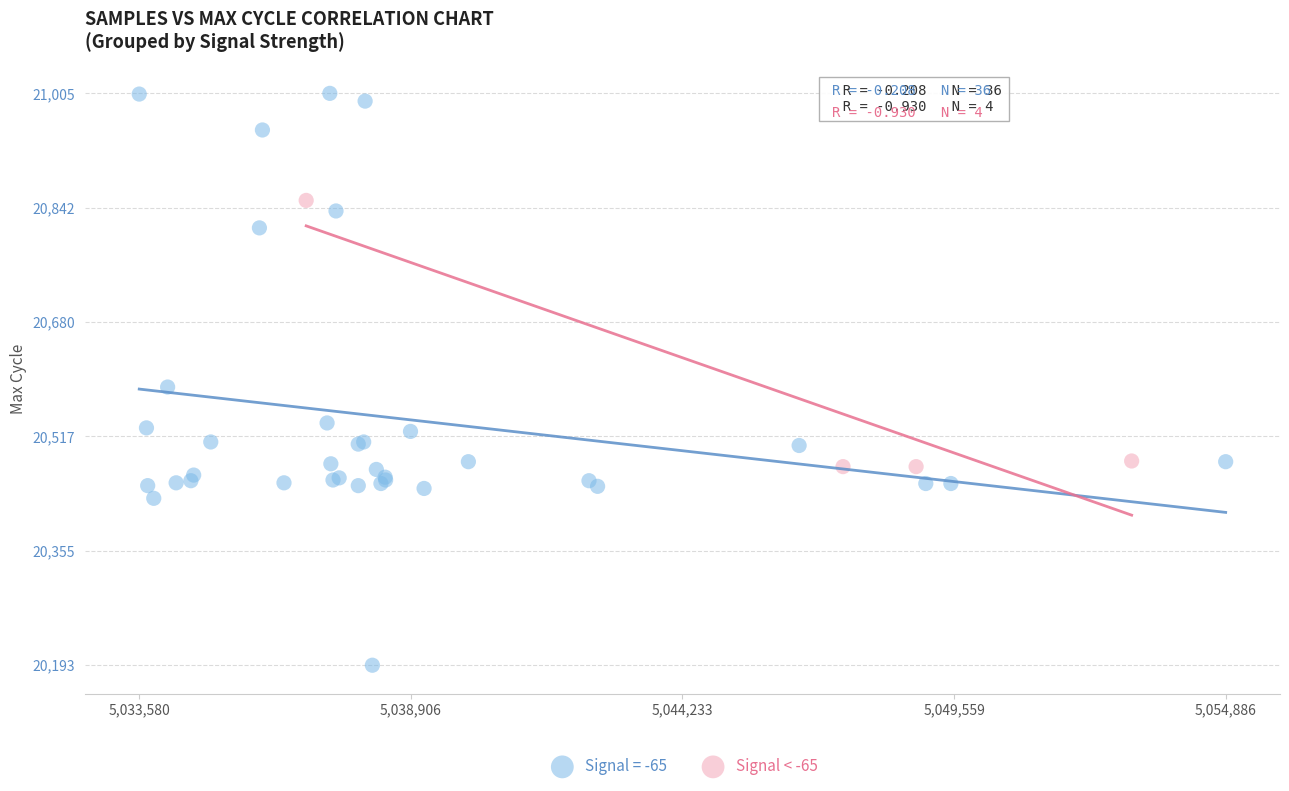

Which series contains the highest Y value?

Signal = -65